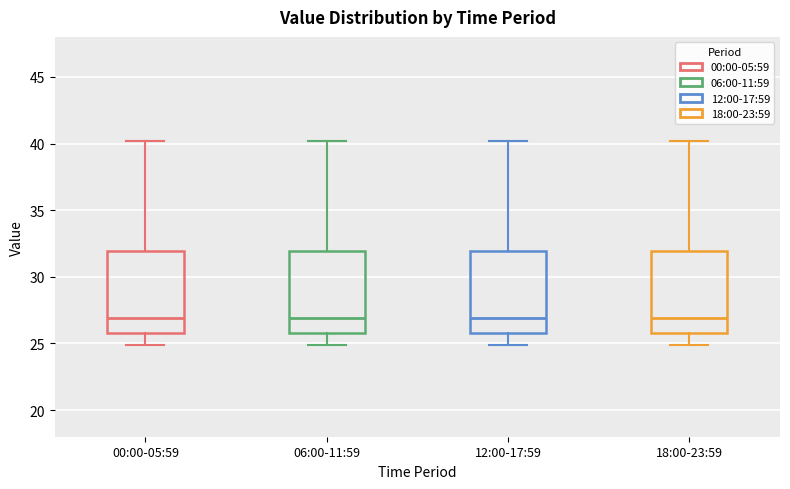

Reading left to right, transcribe this box plot: for each box, give where its median line is, the range the box spans, and where its two whiskers end, as read against the y-axis. The values are not printed on the chart, so give them approximately, as read against the axis.

00:00-05:59: median 27, box 26 to 32, whiskers 25 to 40
06:00-11:59: median 27, box 26 to 32, whiskers 25 to 40
12:00-17:59: median 27, box 26 to 32, whiskers 25 to 40
18:00-23:59: median 27, box 26 to 32, whiskers 25 to 40